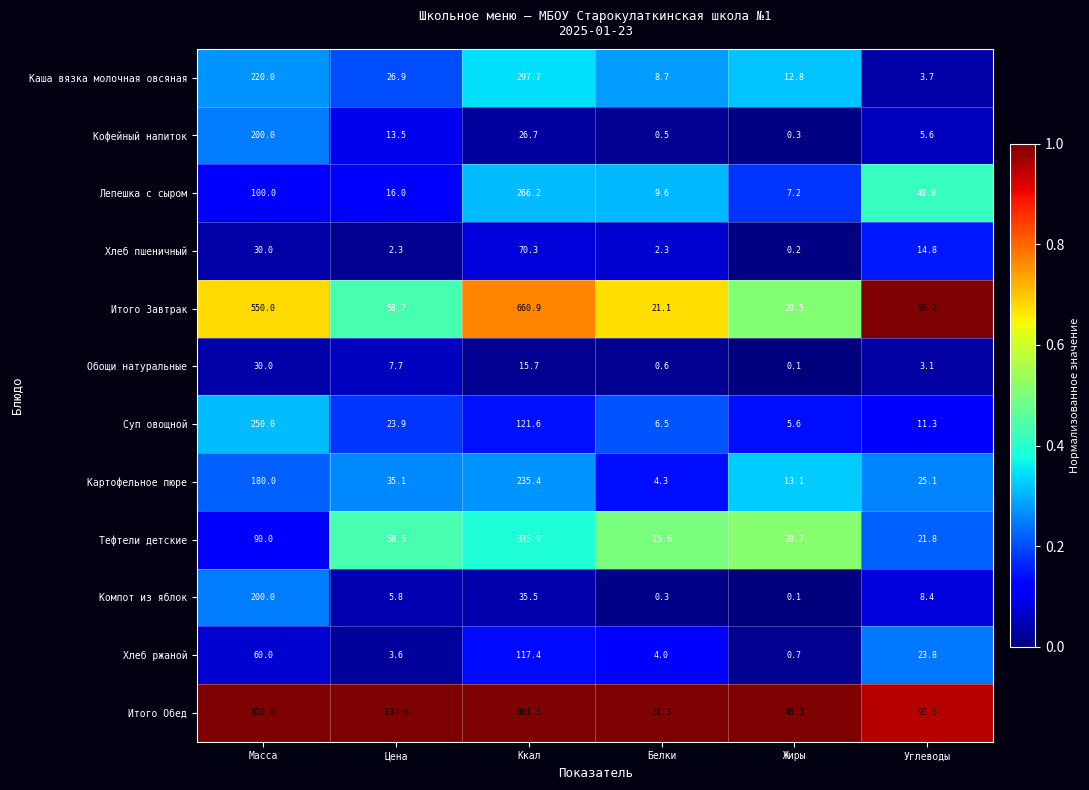

What is the difference between the Суп овощной values at Цена and Белки?

17.4